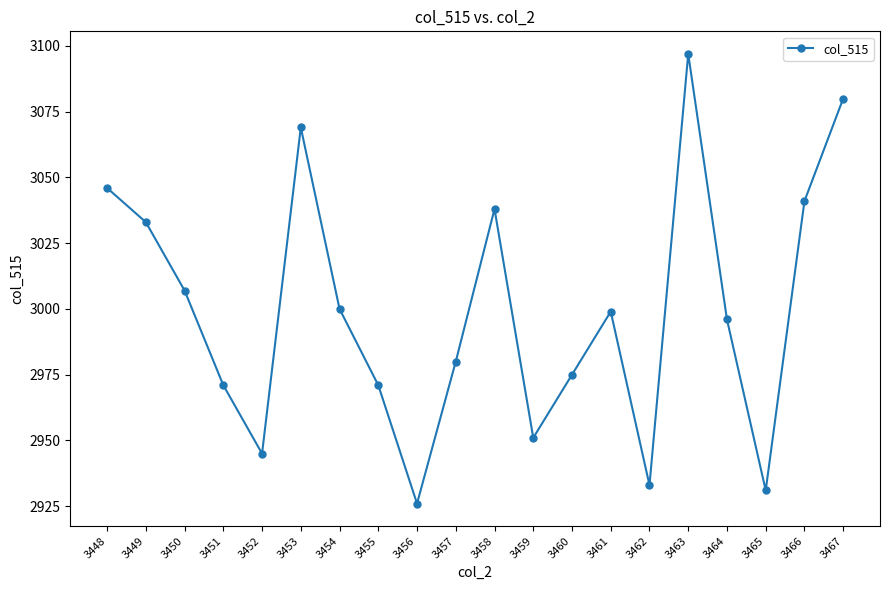

True or false: the data has more than 1 interior local peaks.

True